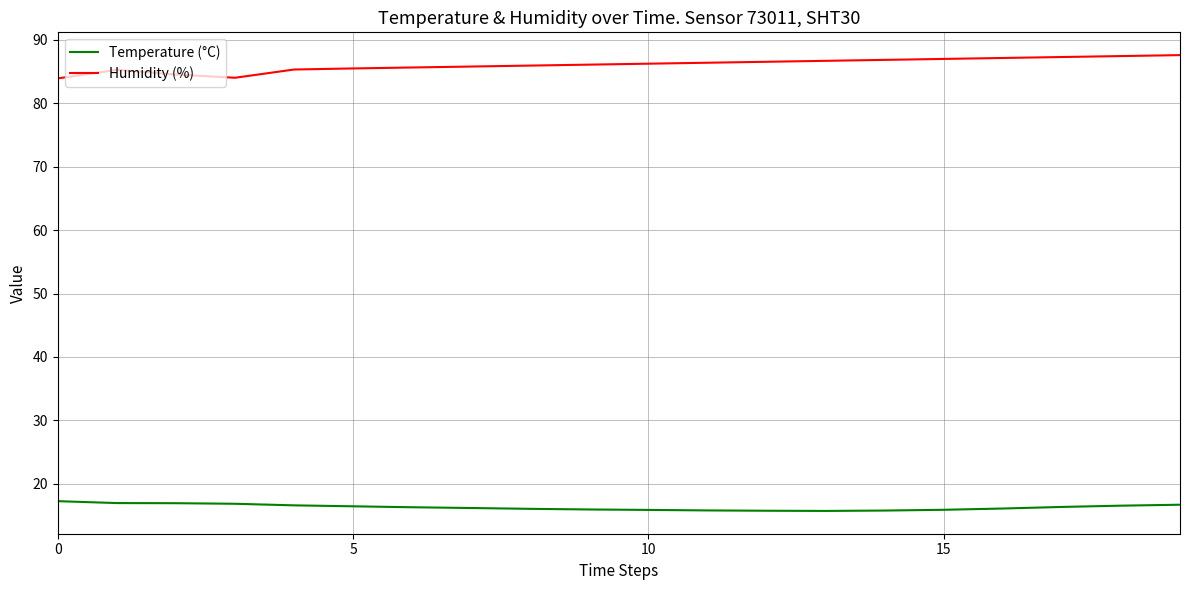

List the series in order of their overall mean, lowest first.

Temperature (°C), Humidity (%)